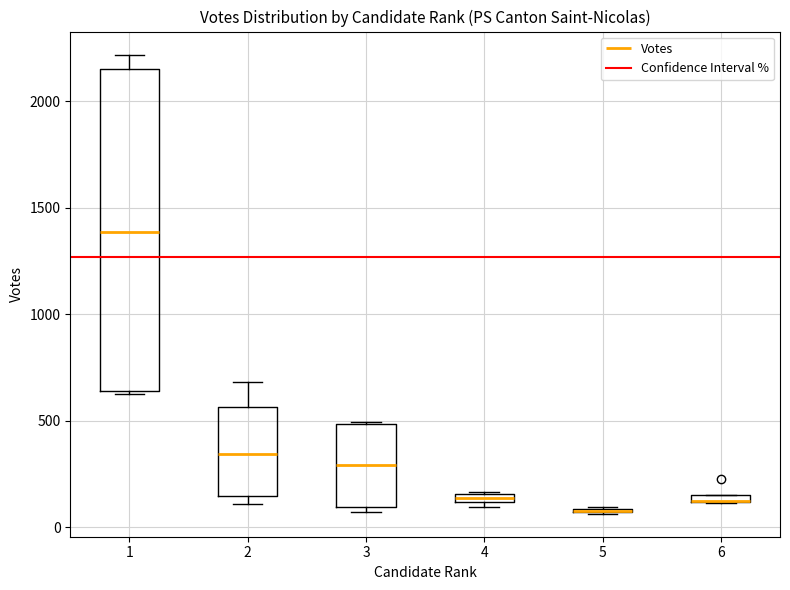

Where is the lower edge of the box at x = 1 on the y-axis? The values are not printed on the chart, so give them approximately, as read against the axis.

650